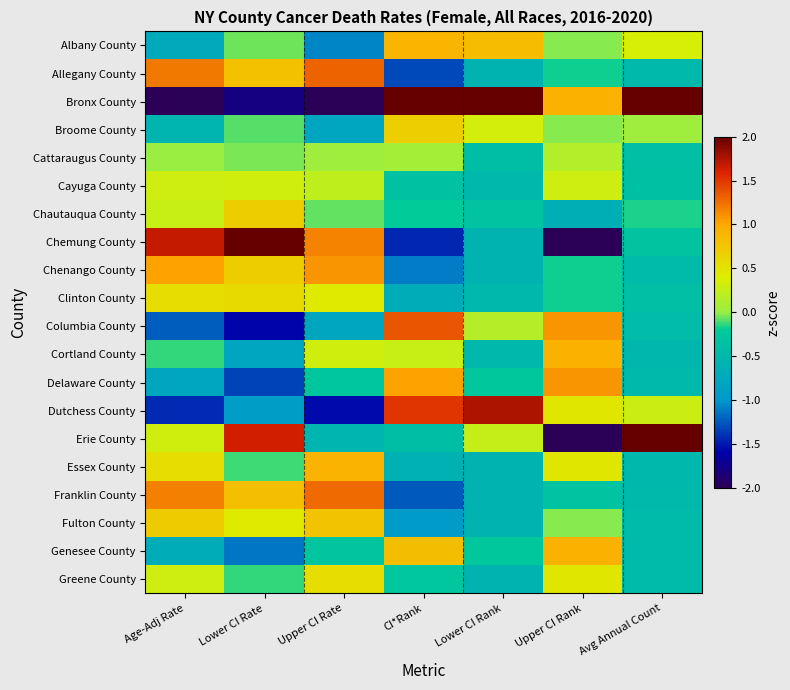

Which series changed the most between Lower CI Rank and Avg Annual Count?

Erie County